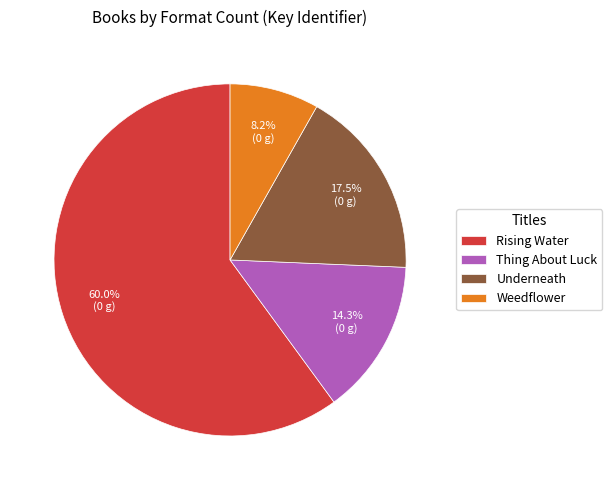

To the nearest percent, what is the combined percentage of Thing About Luck and Weedflower?

22%